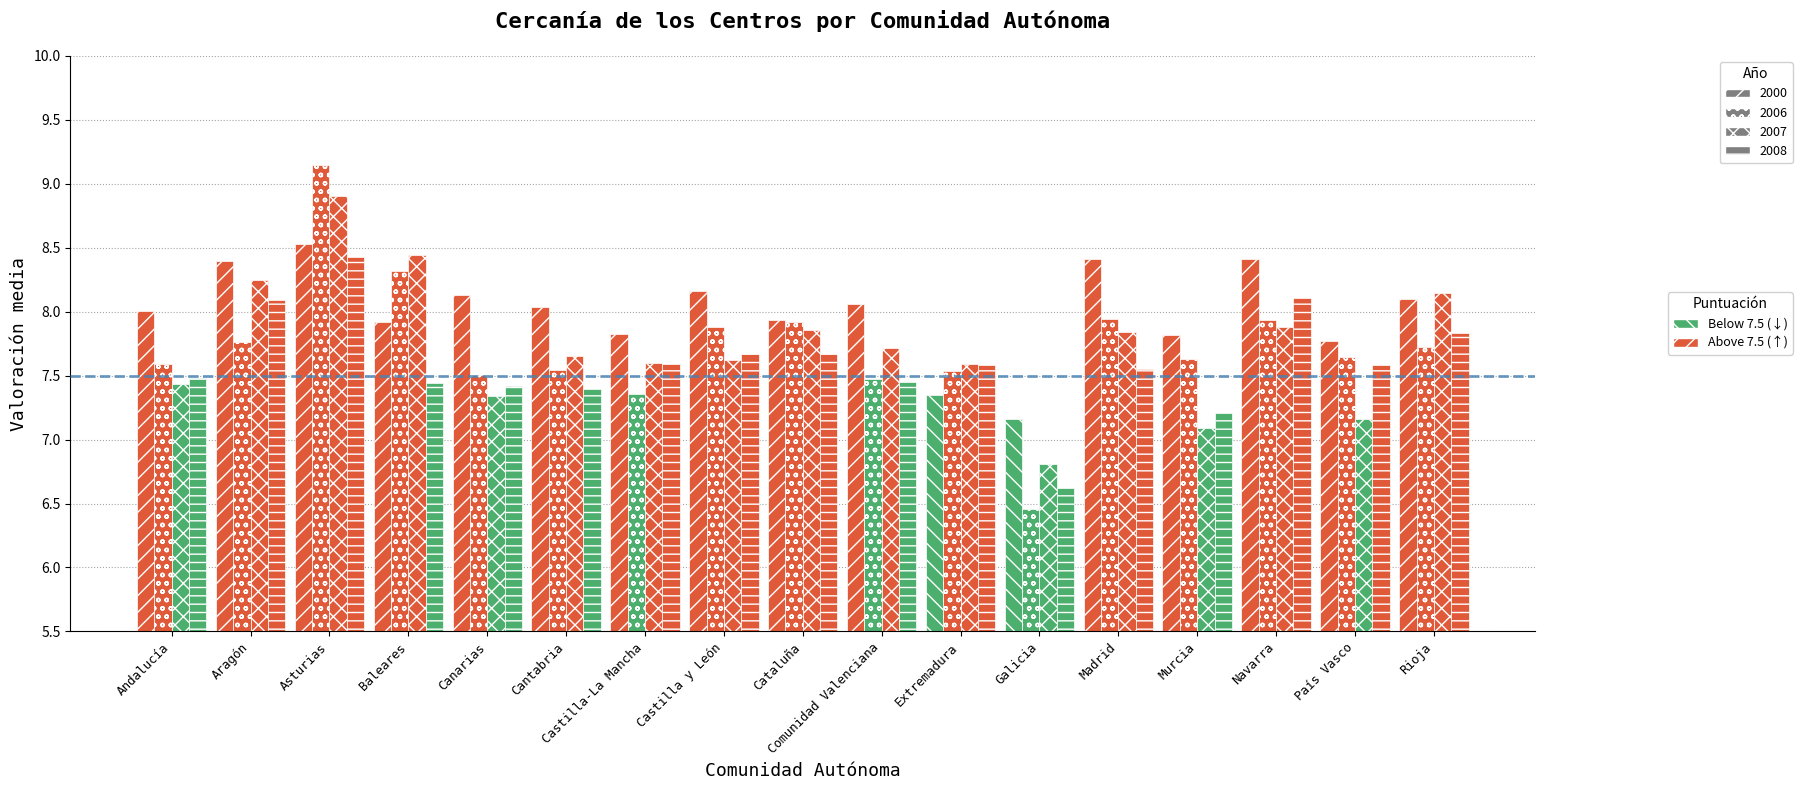

Reading right to left, transcribe all the data shown in this chart.

cercanía_2000: 16=8.1	15=7.8	14=8.4	13=7.8	12=8.4	11=7.2	10=7.3	9=8.1	8=7.9	7=8.2	6=7.8	5=8.0	4=8.1	cercanía_2008=7.9	cercanía_2007=8.5	cercanía_2006=8.4	cercanía_2000=8.0
cercanía_2006: 16=7.7	15=7.6	14=7.9	13=7.6	12=7.9	11=6.5	10=7.5	9=7.5	8=7.9	7=7.9	6=7.4	5=7.5	4=7.5	cercanía_2008=8.3	cercanía_2007=9.1	cercanía_2006=7.8	cercanía_2000=7.6
cercanía_2007: 16=8.1	15=7.2	14=7.9	13=7.1	12=7.8	11=6.8	10=7.6	9=7.7	8=7.9	7=7.6	6=7.6	5=7.7	4=7.3	cercanía_2008=8.4	cercanía_2007=8.9	cercanía_2006=8.2	cercanía_2000=7.4
cercanía_2008: 16=7.8	15=7.6	14=8.1	13=7.2	12=7.6	11=6.6	10=7.6	9=7.5	8=7.7	7=7.7	6=7.6	5=7.4	4=7.4	cercanía_2008=7.4	cercanía_2007=8.4	cercanía_2006=8.1	cercanía_2000=7.5